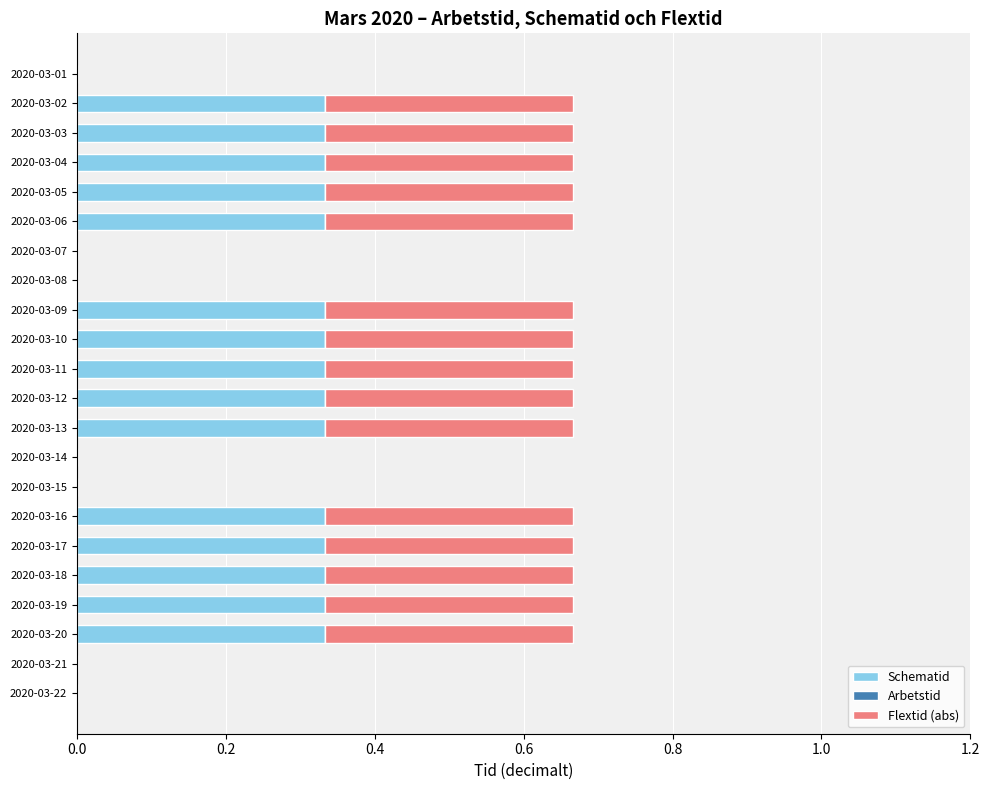

What is the total value across all series at 2020-03-04?

0.7